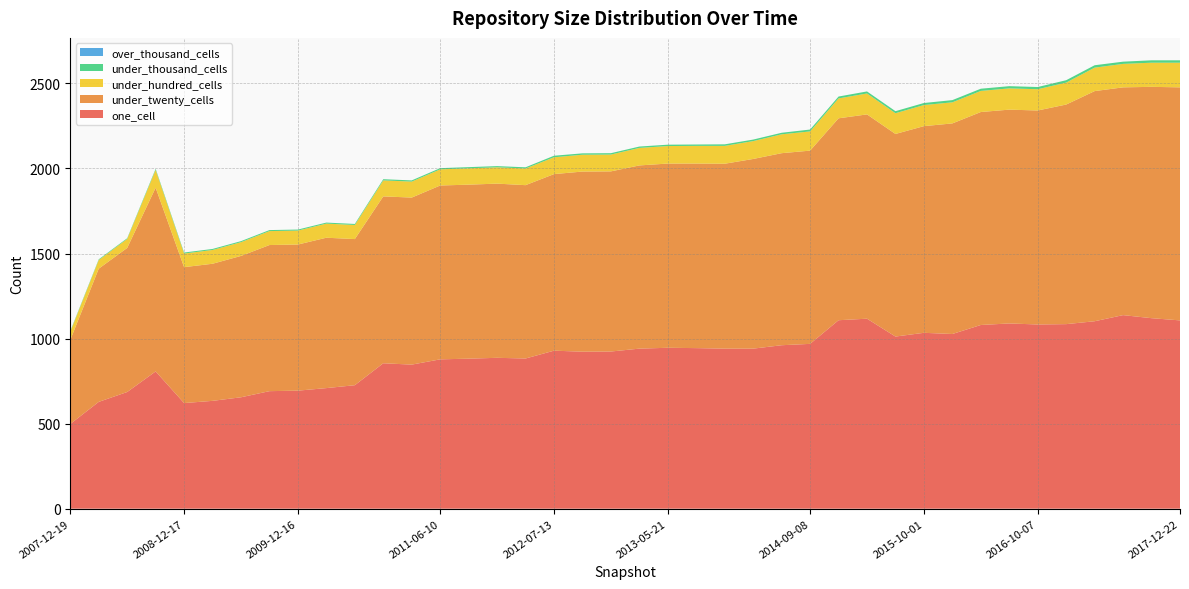

Reading left to right, list all the values displayed in this chart.

one_cell: 2007-12-19=498	2008-04-01=628	2008-06-27=686	2008-10-10=807	2008-12-17=621	2009-04-06=634	2009-06-17=655	2009-09-25=691	2009-12-16=694	2010-04-01=709	2010-07-26=726	2010-11-17=855	2011-02-21=847	2011-06-10=878	2011-09-05=882	2012-01-18=887	2012-03-26=883	2012-07-13=929	2012-10-31=923	2012-12-11=924	2013-02-20=941	2013-05-21=946	2013-07-09=944	2013-09-10=941	2013-12-20=941	2014-03-28=961	2014-09-08=969	2015-01-19=1108	2015-04-09=1117	2015-07-03=1012	2015-10-01=1034	2016-01-04=1027	2016-04-05=1080	2016-07-04=1089	2016-10-07=1083	2016-12-27=1085	2017-04-12=1102	2017-07-24=1138	2017-10-12=1120	2017-12-22=1107
under_twenty_cells: 2007-12-19=494	2008-04-01=783	2008-06-27=847	2008-10-10=1080	2008-12-17=799	2009-04-06=806	2009-06-17=831	2009-09-25=859	2009-12-16=859	2010-04-01=884	2010-07-26=859	2010-11-17=981	2011-02-21=982	2011-06-10=1022	2011-09-05=1023	2012-01-18=1024	2012-03-26=1019	2012-07-13=1038	2012-10-31=1059	2012-12-11=1059	2013-02-20=1077	2013-05-21=1083	2013-07-09=1085	2013-09-10=1087	2013-12-20=1115	2014-03-28=1129	2014-09-08=1136	2015-01-19=1187	2015-04-09=1201	2015-07-03=1191	2015-10-01=1215	2016-01-04=1238	2016-04-05=1252	2016-07-04=1257	2016-10-07=1258	2016-12-27=1291	2017-04-12=1353	2017-07-24=1339	2017-10-12=1360	2017-12-22=1370
under_hundred_cells: 2007-12-19=48	2008-04-01=51	2008-06-27=53	2008-10-10=105	2008-12-17=80	2009-04-06=81	2009-06-17=81	2009-09-25=82	2009-12-16=82	2010-04-01=83	2010-07-26=83	2010-11-17=94	2011-02-21=94	2011-06-10=95	2011-09-05=96	2012-01-18=96	2012-03-26=98	2012-07-13=99	2012-10-31=99	2012-12-11=99	2013-02-20=103	2013-05-21=103	2013-07-09=104	2013-09-10=105	2013-12-20=105	2014-03-28=111	2014-09-08=113	2015-01-19=117	2015-04-09=123	2015-07-03=122	2015-10-01=124	2016-01-04=124	2016-04-05=124	2016-07-04=125	2016-10-07=125	2016-12-27=129	2017-04-12=138	2017-07-24=138	2017-10-12=142	2017-12-22=145
under_thousand_cells: 2007-12-19=4	2008-04-01=4	2008-06-27=4	2008-10-10=6	2008-12-17=6	2009-04-06=6	2009-06-17=6	2009-09-25=6	2009-12-16=6	2010-04-01=6	2010-07-26=6	2010-11-17=7	2011-02-21=7	2011-06-10=7	2011-09-05=7	2012-01-18=7	2012-03-26=7	2012-07-13=9	2012-10-31=8	2012-12-11=8	2013-02-20=8	2013-05-21=8	2013-07-09=8	2013-09-10=9	2013-12-20=9	2014-03-28=9	2014-09-08=11	2015-01-19=11	2015-04-09=12	2015-07-03=12	2015-10-01=12	2016-01-04=13	2016-04-05=13	2016-07-04=13	2016-10-07=13	2016-12-27=14	2017-04-12=14	2017-07-24=13	2017-10-12=14	2017-12-22=14
over_thousand_cells: 2007-12-19=0	2008-04-01=0	2008-06-27=0	2008-10-10=0	2008-12-17=0	2009-04-06=0	2009-06-17=0	2009-09-25=0	2009-12-16=0	2010-04-01=0	2010-07-26=0	2010-11-17=0	2011-02-21=0	2011-06-10=0	2011-09-05=0	2012-01-18=0	2012-03-26=0	2012-07-13=0	2012-10-31=0	2012-12-11=0	2013-02-20=0	2013-05-21=0	2013-07-09=0	2013-09-10=0	2013-12-20=0	2014-03-28=0	2014-09-08=0	2015-01-19=0	2015-04-09=0	2015-07-03=0	2015-10-01=0	2016-01-04=0	2016-04-05=0	2016-07-04=0	2016-10-07=0	2016-12-27=0	2017-04-12=0	2017-07-24=0	2017-10-12=0	2017-12-22=0